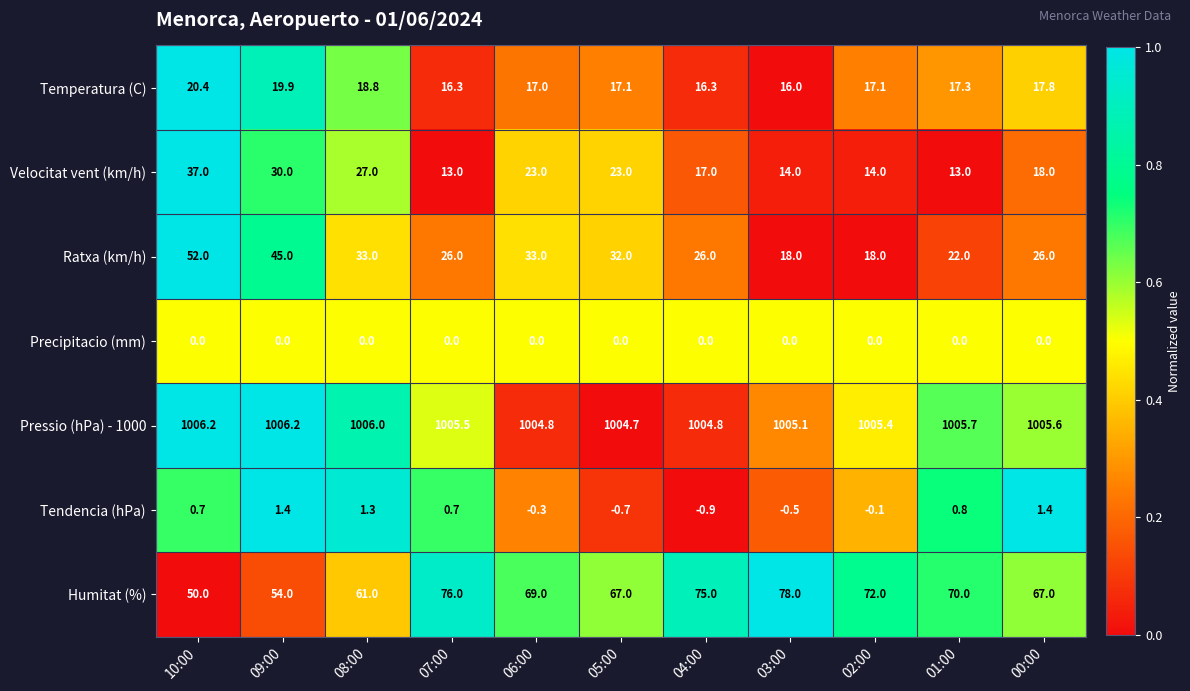

Which series has the largest range (max minus min)?

Ratxa (km/h)